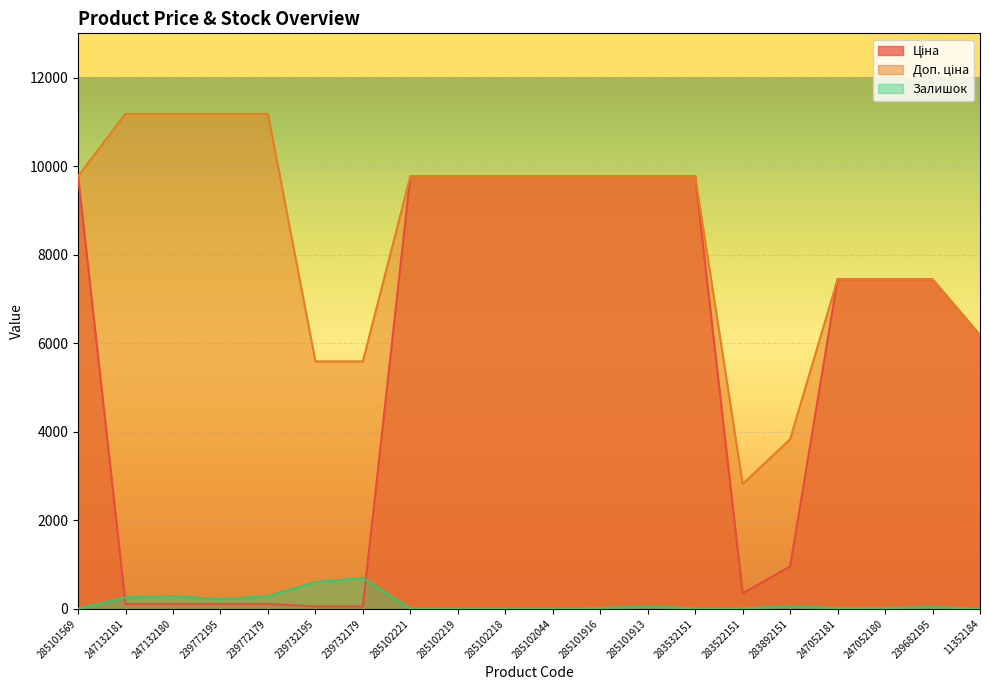

What is the label of the 8th point from the right?

285101913